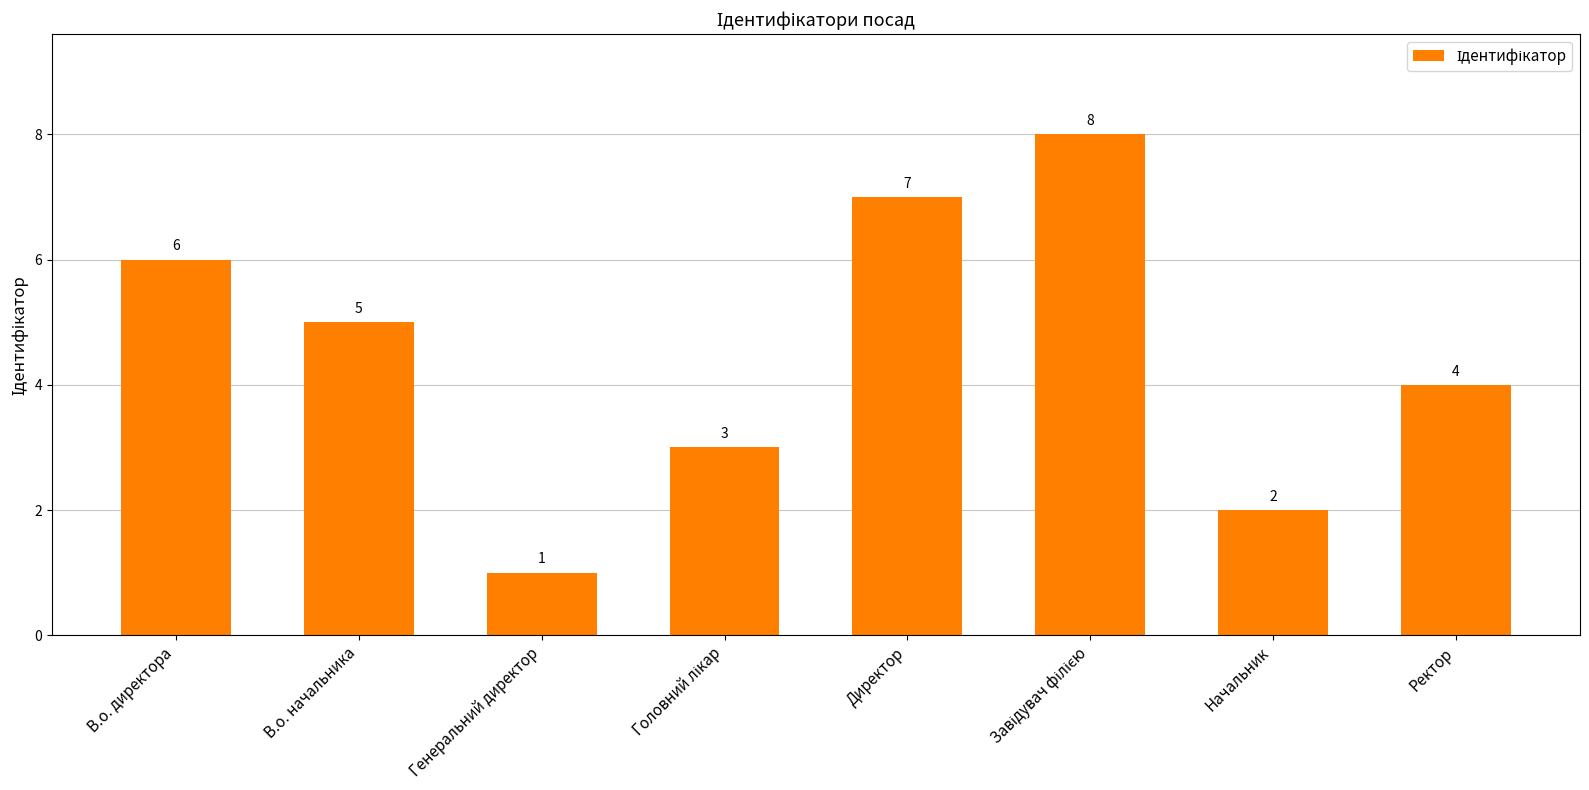

What is the maximum value shown in the chart?

8